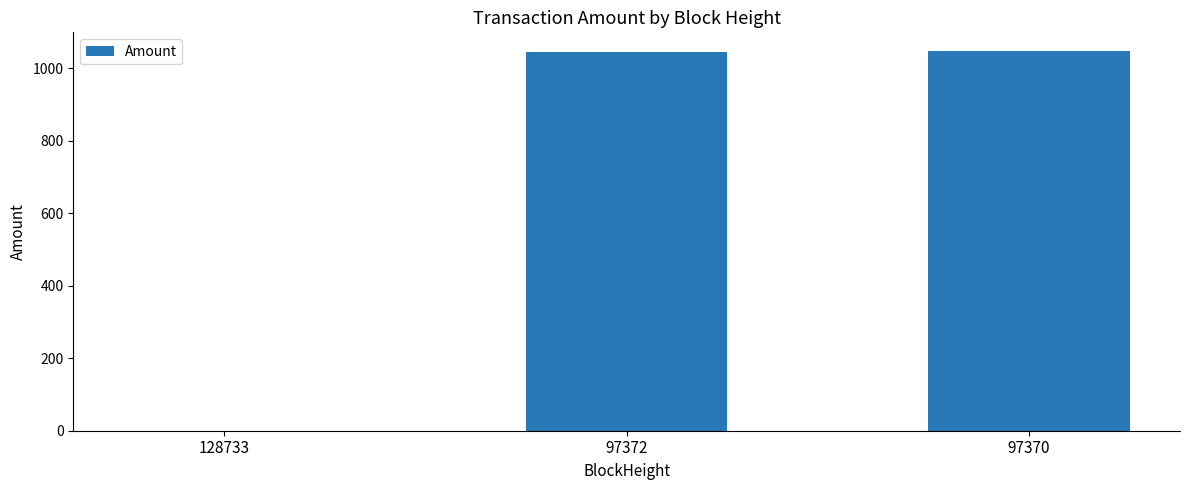

Read the value at 97370.

1047.3